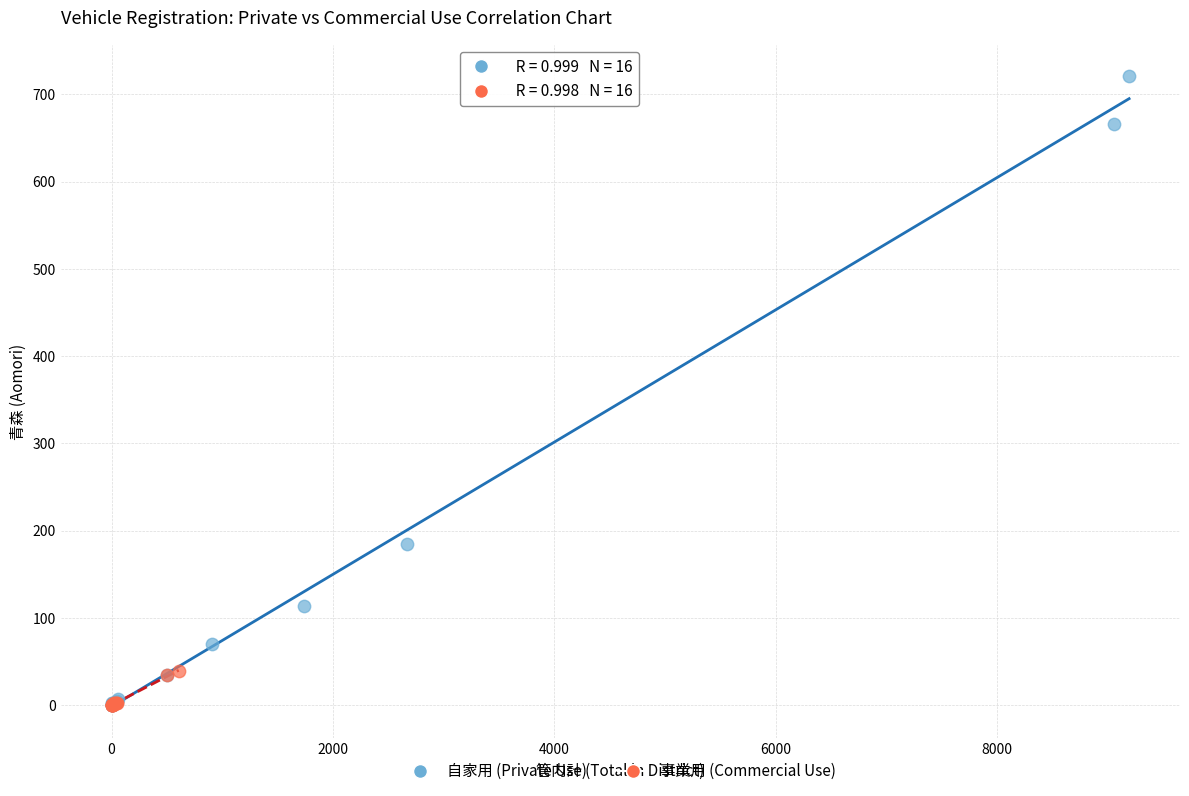

Which series contains the highest Y value?

自家用 (Private Use)